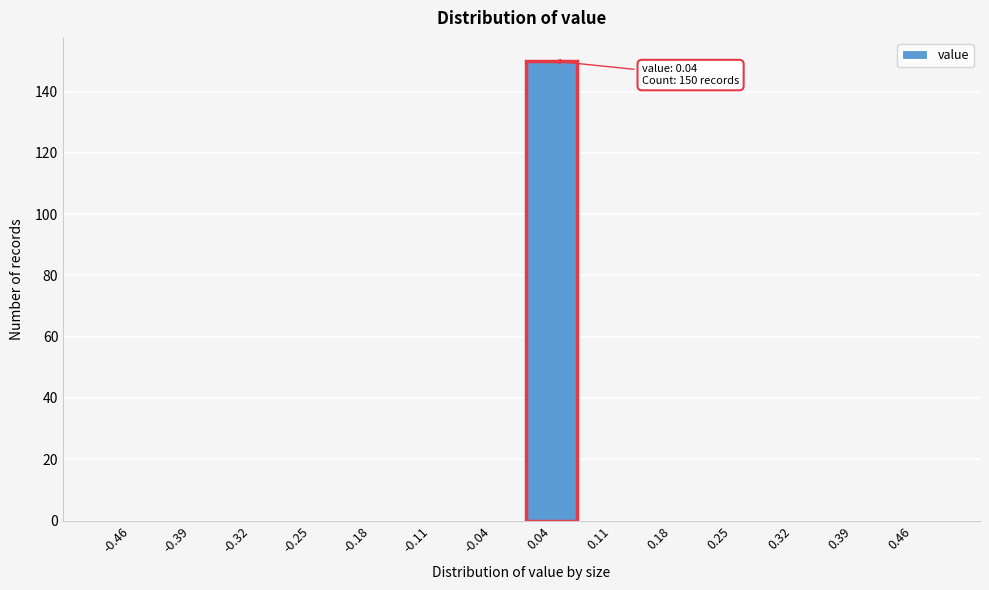

Reading left to right, list all the values displayed in this chart.

-0.46=0	-0.39=0	-0.32=0	-0.25=0	-0.18=0	-0.11=0	-0.04=0	0.04=150	0.11=0	0.18=0	0.25=0	0.32=0	0.39=0	0.46=0